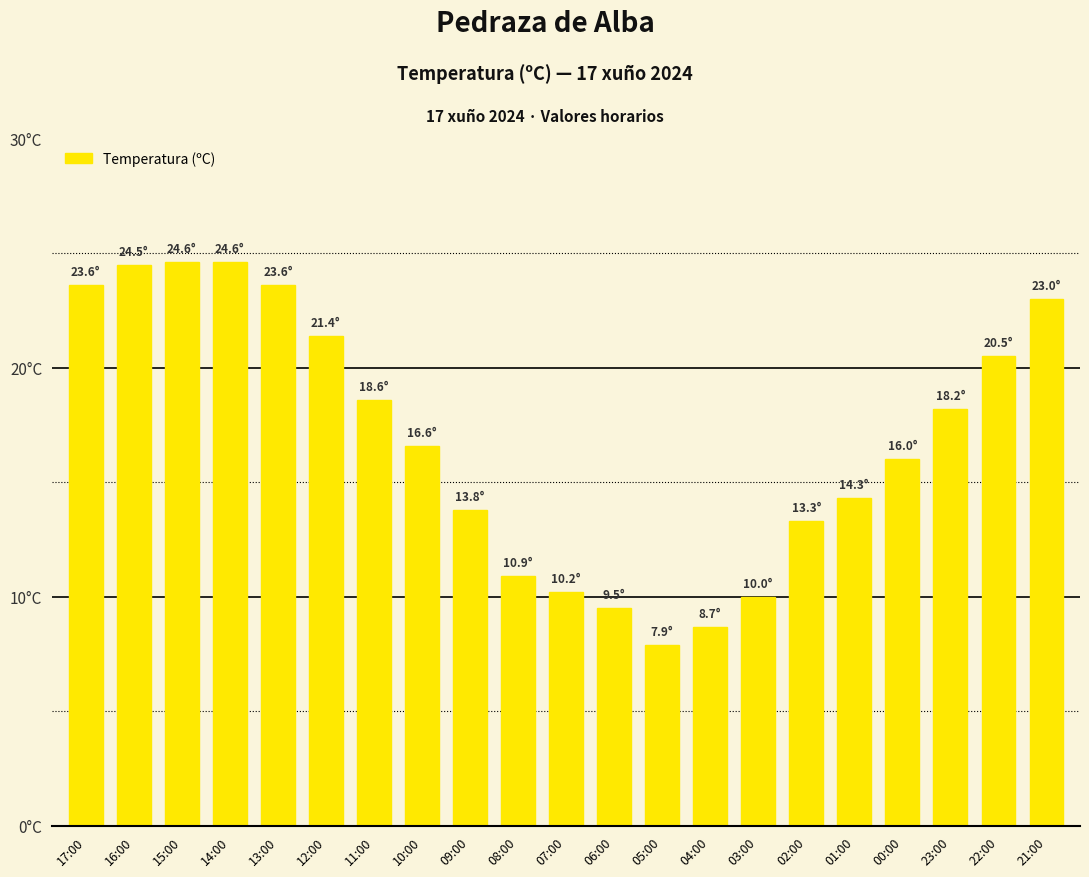

List the labels in order of value, smallest first.

05:00, 04:00, 06:00, 03:00, 07:00, 08:00, 02:00, 09:00, 01:00, 00:00, 10:00, 23:00, 11:00, 22:00, 12:00, 21:00, 17:00, 13:00, 16:00, 15:00, 14:00